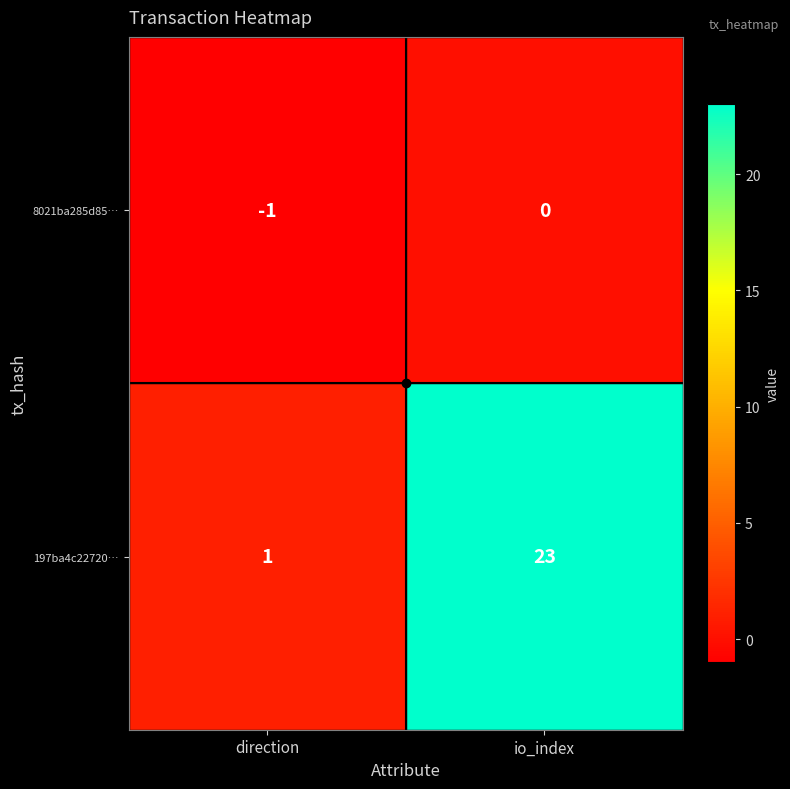

Which series has the largest range (max minus min)?

197ba4c22720…